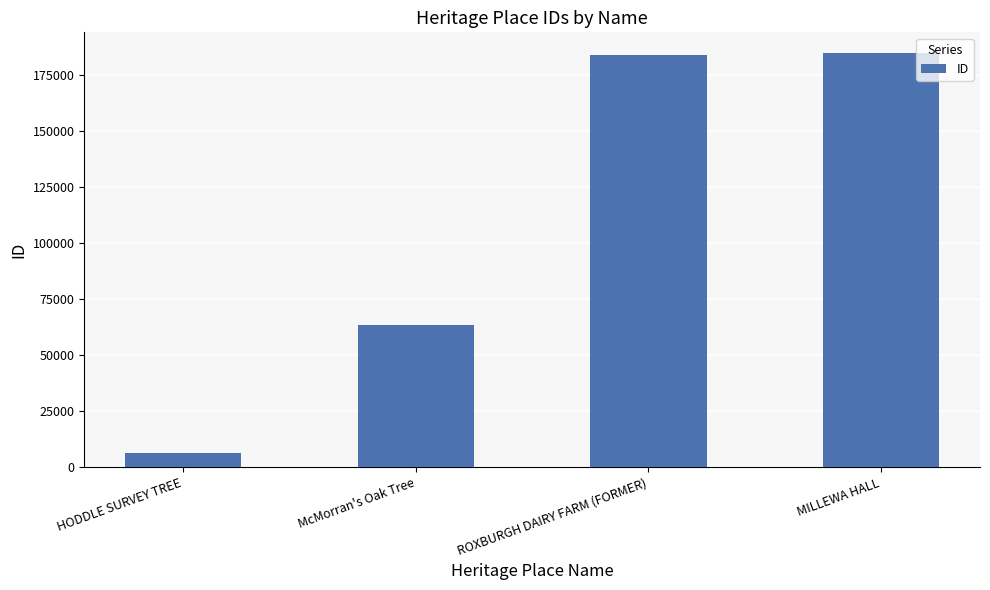

True or false: the data shows 27858 at McMorran's Oak Tree.

False